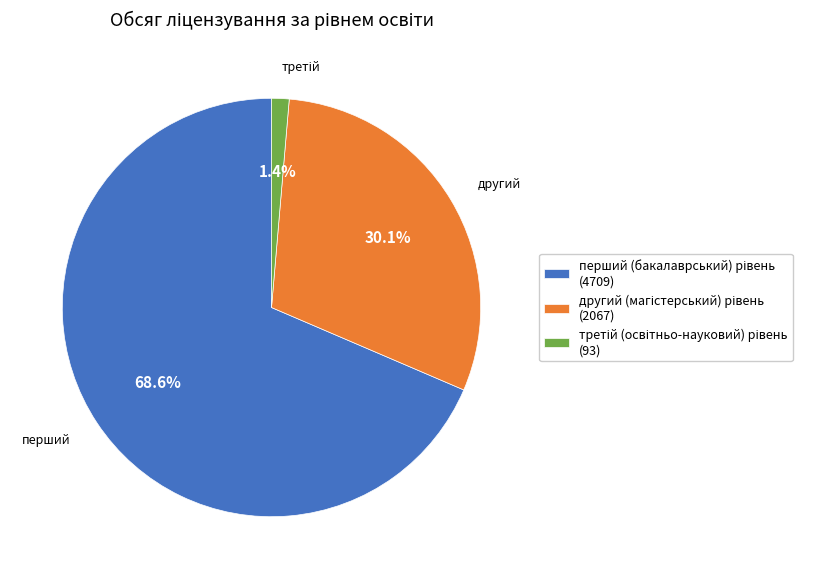

How many segments does this pie chart have?

3